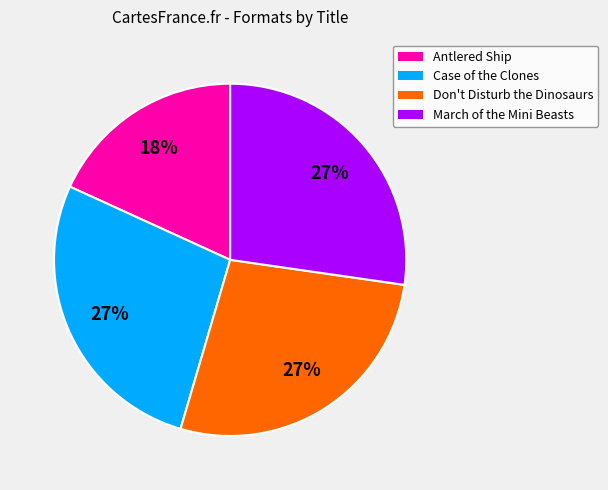

The Don't Disturb the Dinosaurs slice represents 27% of the pie. True or false?

True